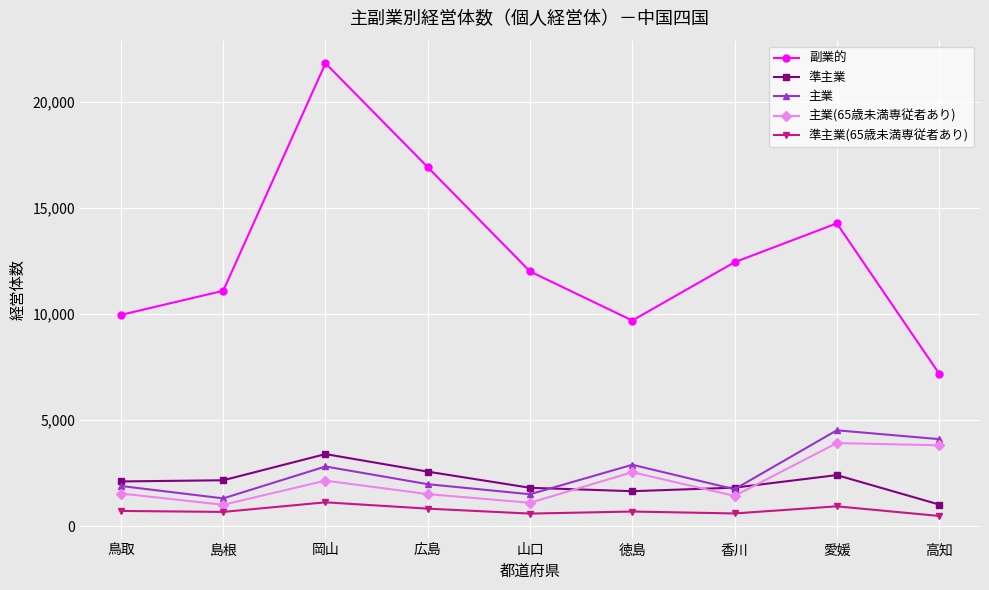

Which series has the widest spread of values?

副業的